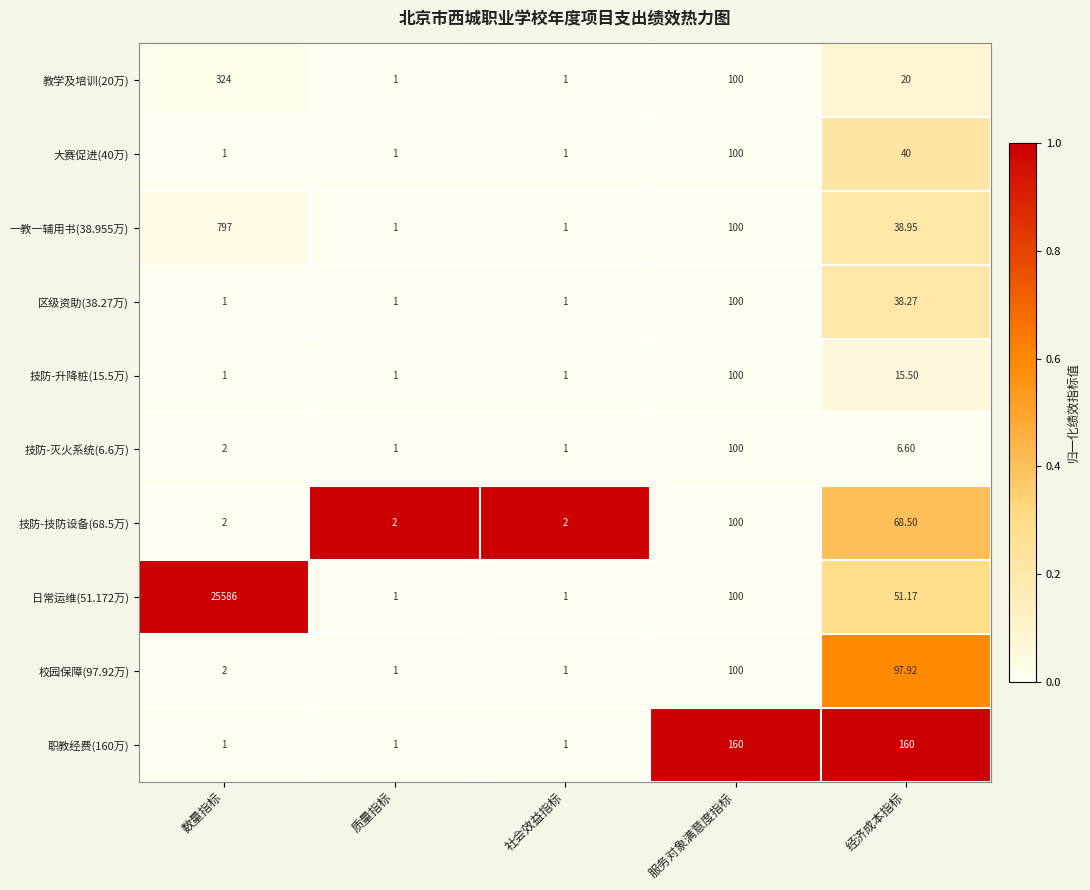

Is the value of 大赛促进(40万) at 数量指标 greater than the value of 技防-灭火系统(6.6万) at 数量指标?

No